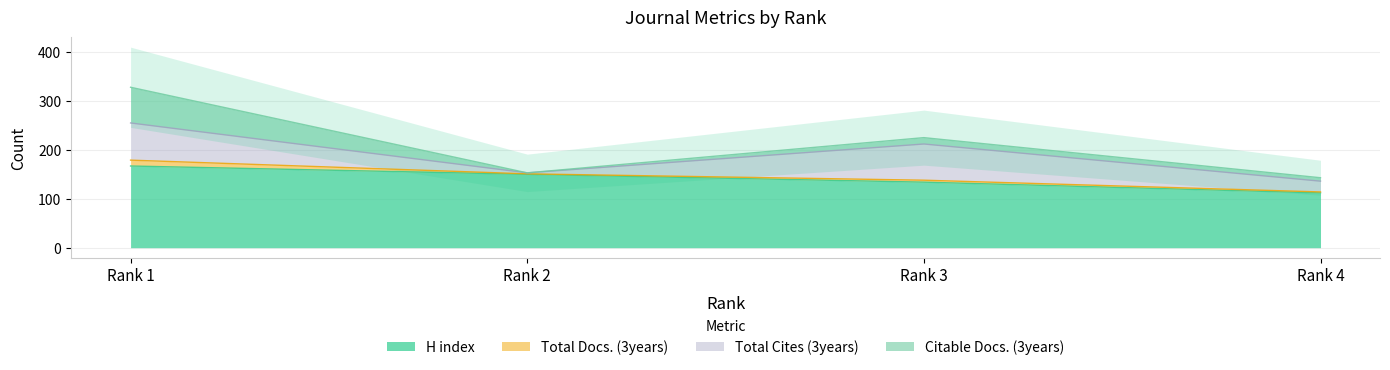

True or false: H index and Citable Docs. (3years) intersect in this chart.

False